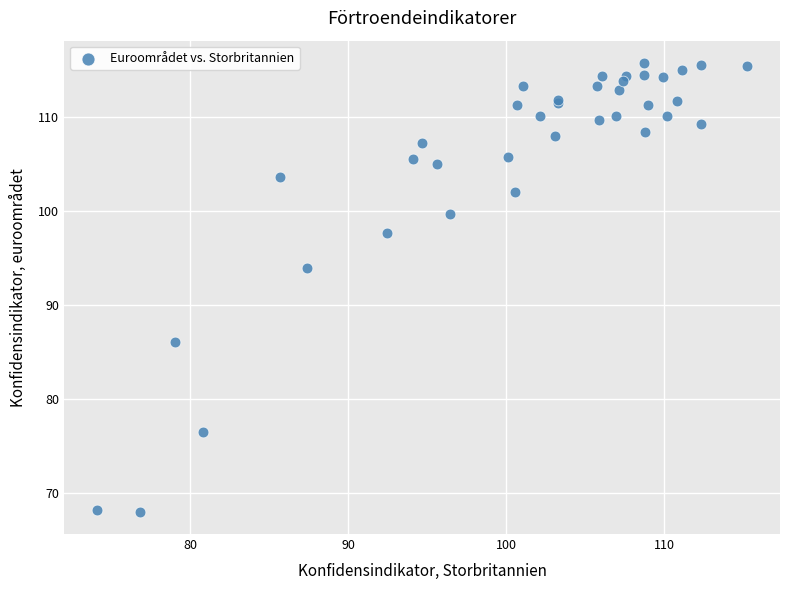

What Y value in the scatter plot is closest to 91?

93.9